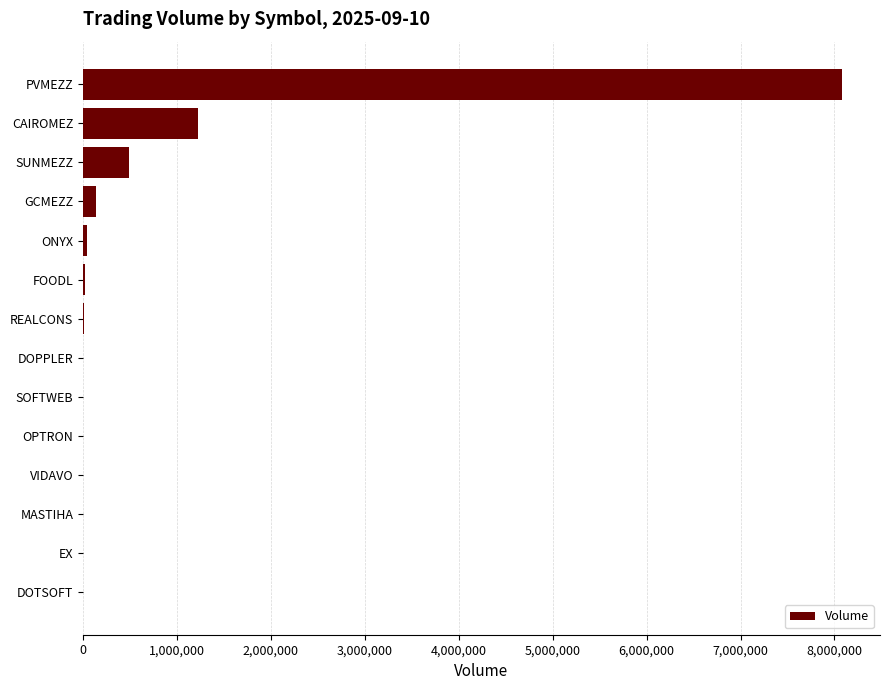

The chart shows a value of 1226377 at CAIROMEZ. True or false?

True